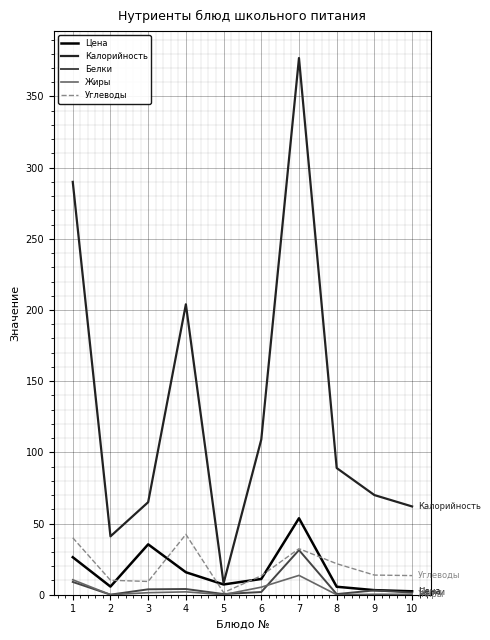

Which series has the largest range (max minus min)?

Калорийность